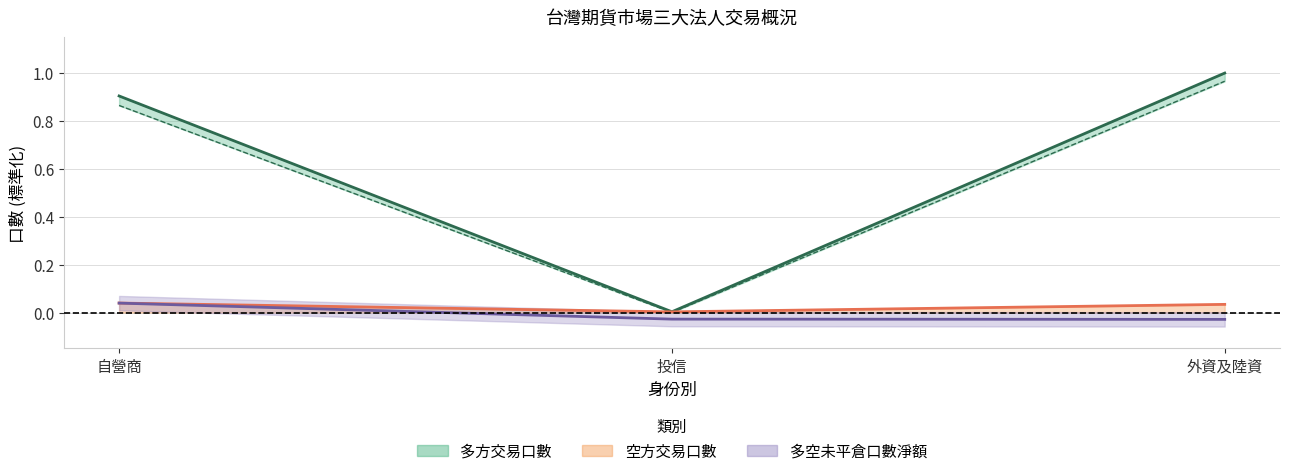

What is the difference between the highest and lowest values at 外資及陸資?

1.0